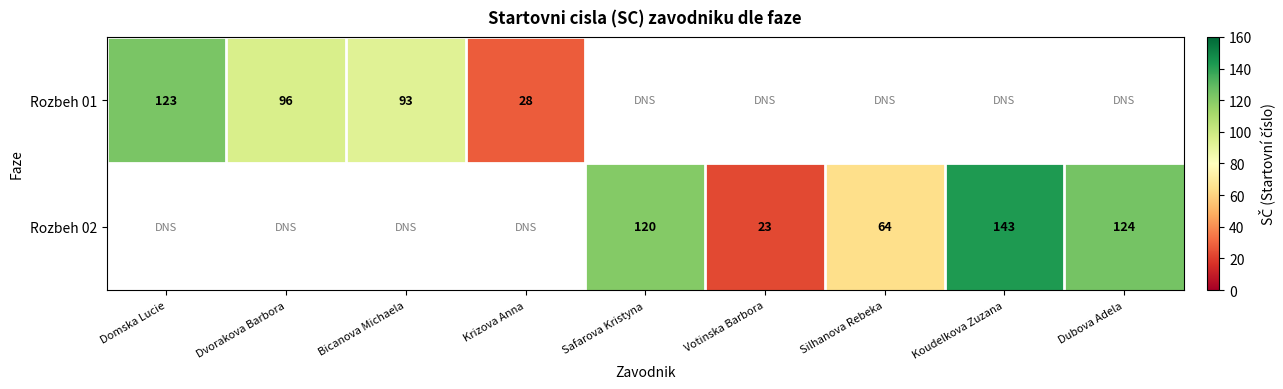

True or false: Rozbeh 02 has a value of 39 at Votinska Barbora.

False